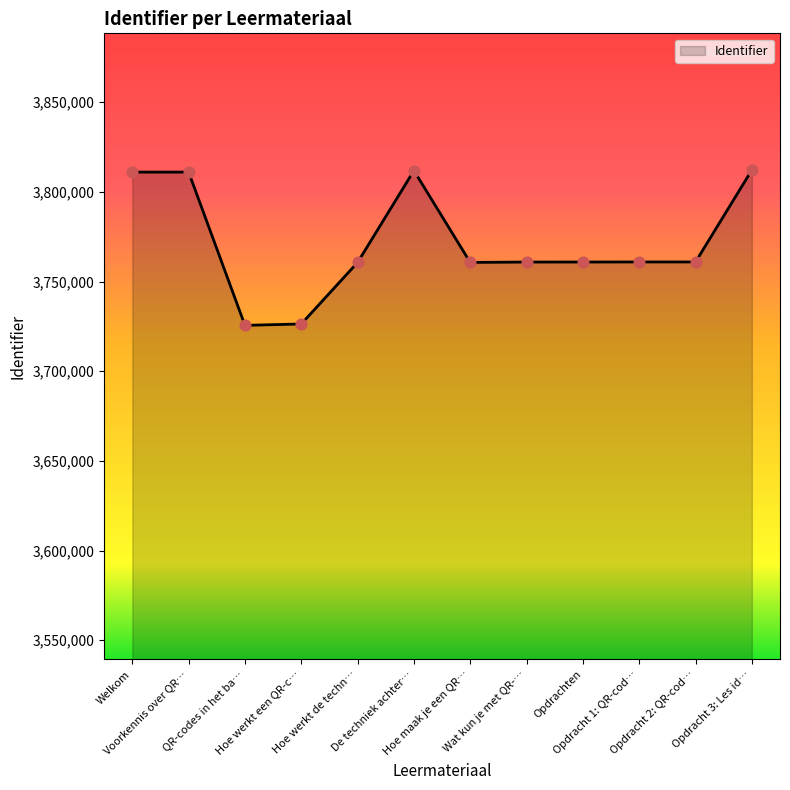

What is the minimum value shown in the chart?

3725547